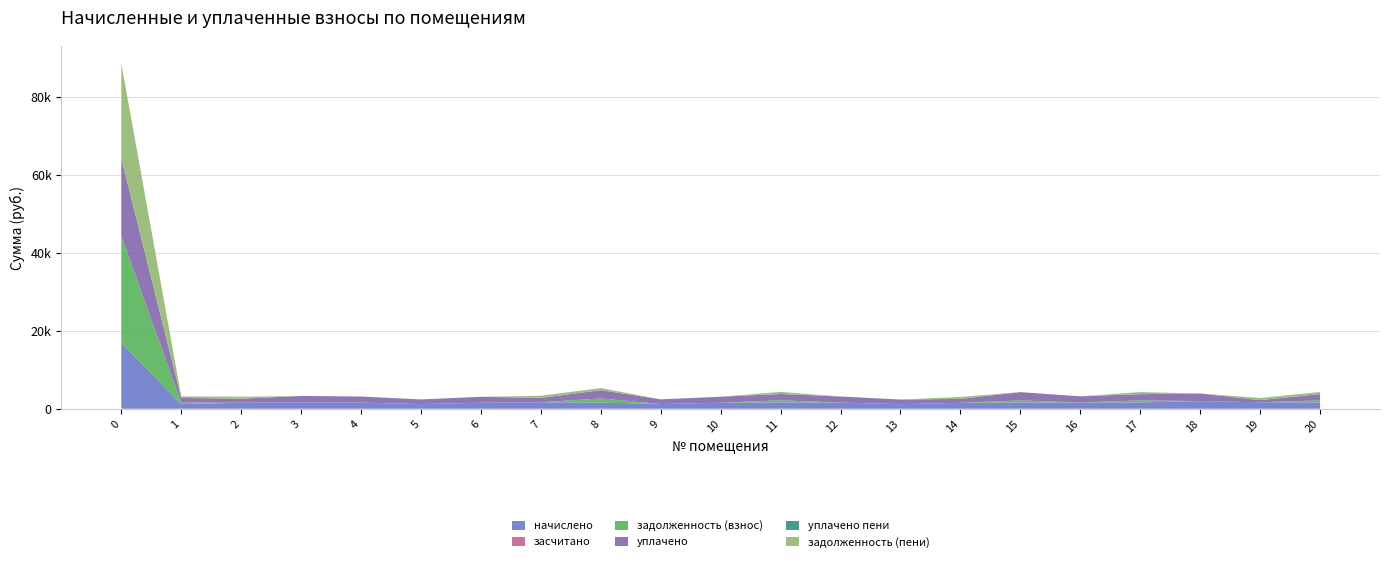

Reading left to right, list all the values displayed in this chart.

начислено: 0=16890.2	1=1187.2	2=1537.5	3=1640.7	4=1567.0	5=1190.9	6=1530.1	7=1662.8	8=1589.1	9=1202.0	10=1537.5	11=1622.3	12=1567.0	13=1176.2	14=1515.4	15=1596.5	16=1589.1	17=1603.9	18=1954.1	19=1651.8	20=1611.2
засчитано: 0=0.0	1=0.0	2=0.0	3=0.0	4=0.0	5=0.0	6=0.0	7=0.0	8=0.0	9=0.0	10=0.0	11=0.0	12=0.0	13=0.0	14=0.0	15=0.0	16=0.0	17=0.0	18=0.0	19=0.0	20=0.0
задолженность (взнос): 0=27455.8	1=395.7	2=0.0	3=0.0	4=0.0	5=0.0	6=0.0	7=0.0	8=1059.4	9=0.0	10=0.0	11=540.8	12=0.0	13=0.0	14=0.0	15=532.2	16=0.0	17=534.6	18=0.0	19=0.0	20=537.1
уплачено: 0=19947.9	1=1187.2	2=1025.0	3=1640.7	4=1567.0	5=1190.9	6=1530.1	7=1108.6	8=2118.8	9=1202.0	10=1537.5	11=1622.3	12=1567.0	13=1176.2	14=1010.2	15=2128.6	16=1589.1	17=1603.9	18=1954.1	19=558.1	20=1611.2
уплачено пени: 0=0.2	1=0.0	2=0.0	3=0.0	4=0.0	5=0.0	6=0.0	7=0.0	8=0.0	9=0.0	10=0.0	11=0.0	12=0.0	13=0.0	14=0.0	15=0.0	16=0.0	17=0.0	18=0.0	19=0.0	20=0.0
задолженность (пени): 0=24398.1	1=395.7	2=512.5	3=0.0	4=0.0	5=0.0	6=0.0	7=554.3	8=529.7	9=0.0	10=0.0	11=540.8	12=0.0	13=0.0	14=505.1	15=0.0	16=0.0	17=534.6	18=0.0	19=543.1	20=537.1